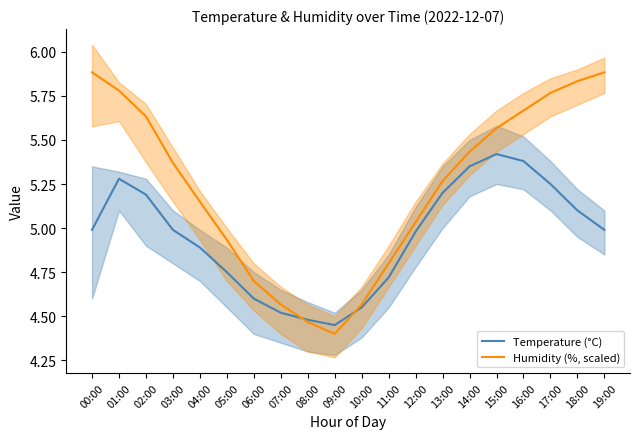

What is the maximum value shown in the chart?

5.9